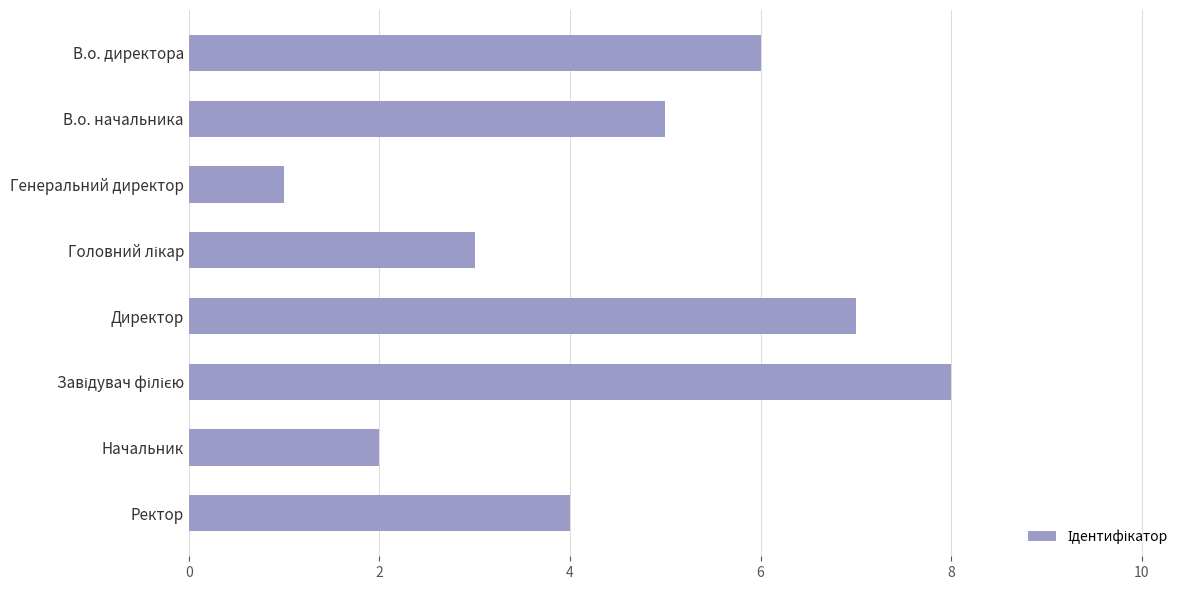

Which has a higher value, Начальник or Генеральний директор?

Начальник